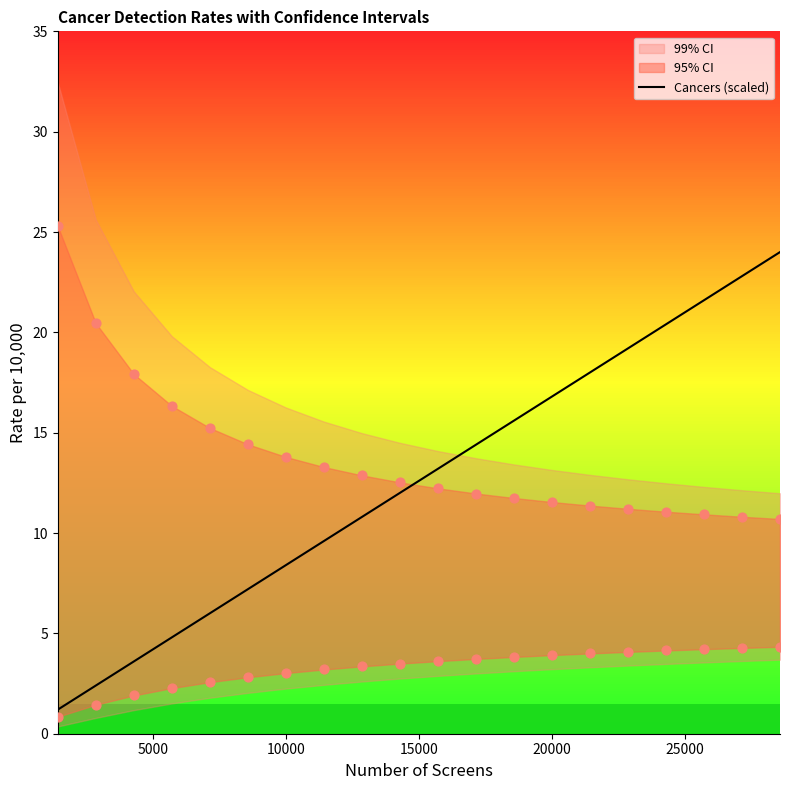

The Cancers (scaled) series shows 14.1 at 10000. True or false?

False